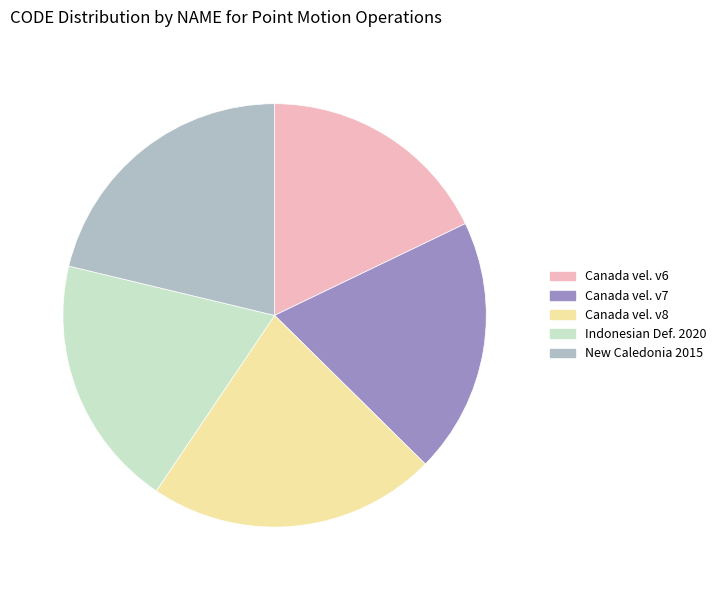

Is there any slice that represents more than half of the pie?

No